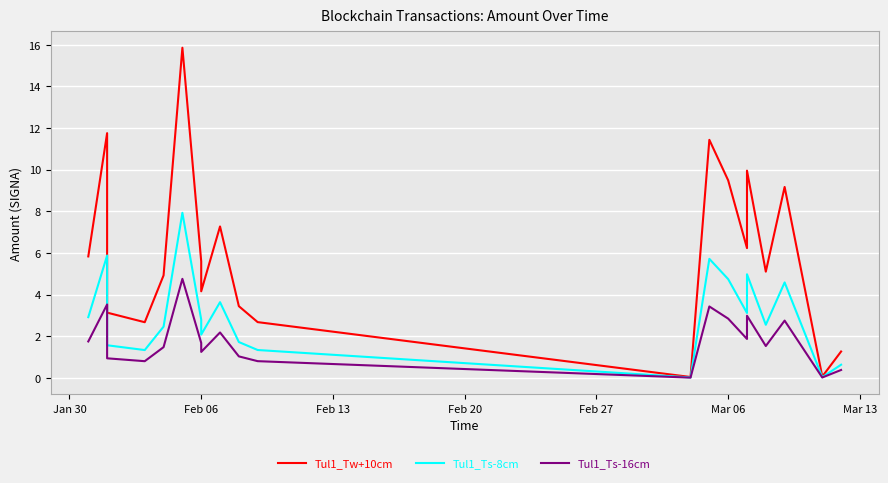

How many lines are shown in the chart?

3